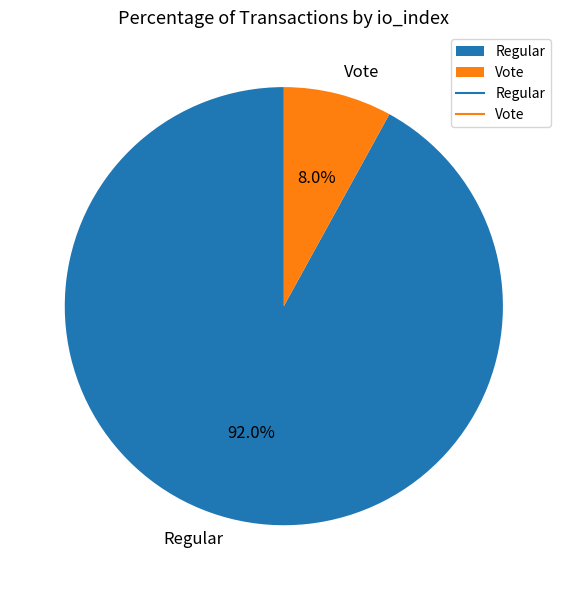

What percentage is the Vote slice, to the nearest percent?

8%